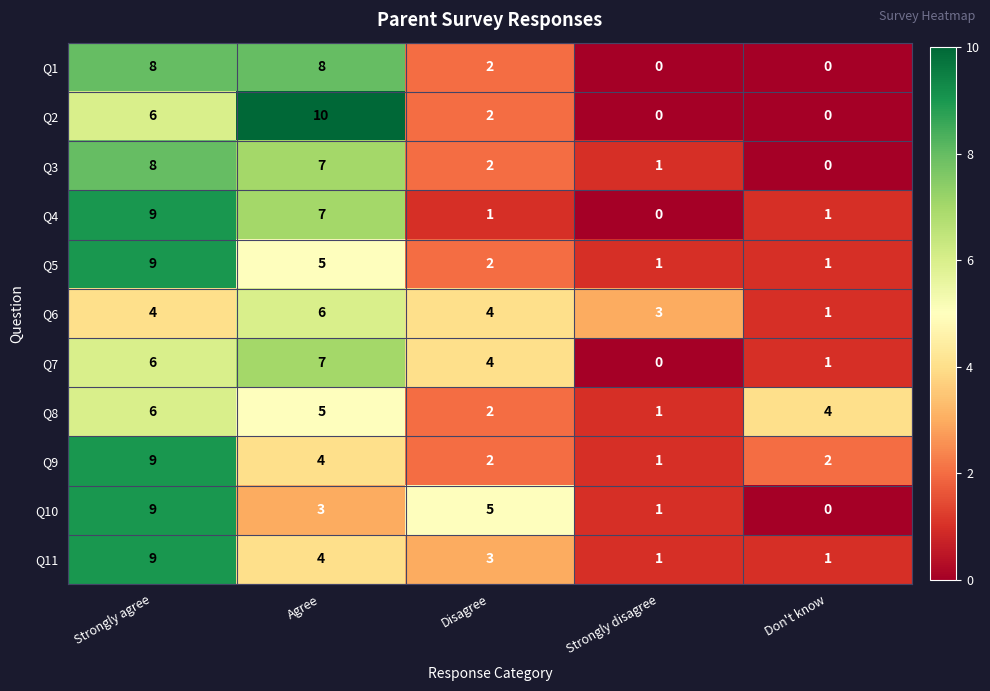

What is the difference between the Q11 values at Agree and Strongly agree?

5